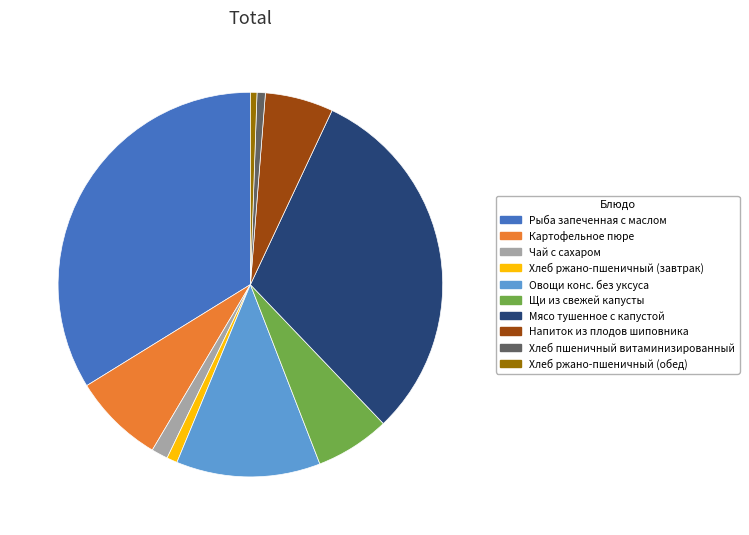

Count the number of slices in the pie.

10